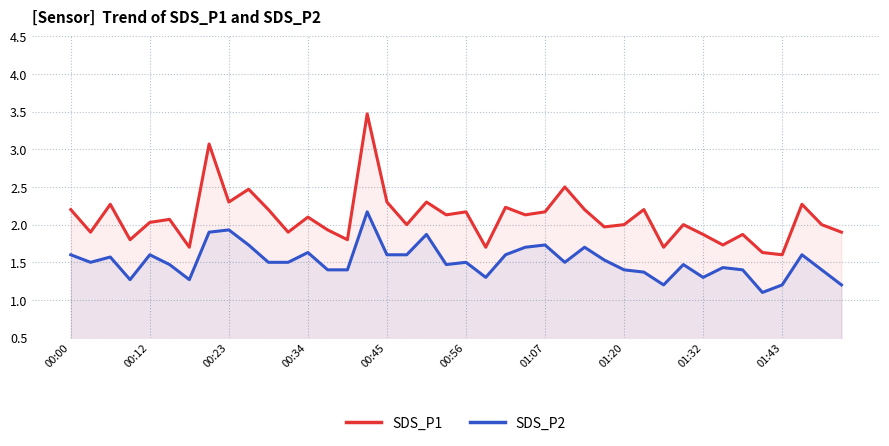

What is the difference between the maximum and minimum values in the SDS_P2 series?

1.1